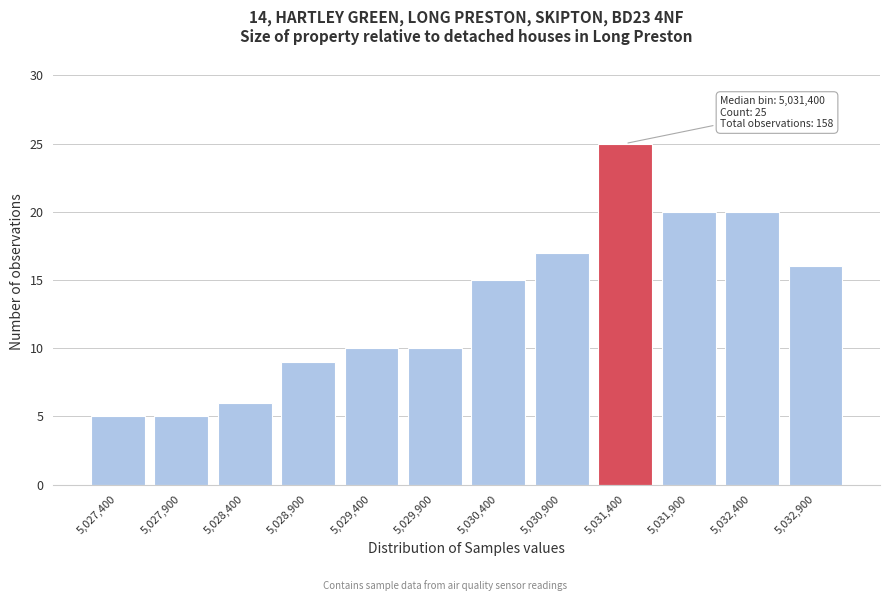

Reading left to right, transcribe all the data shown in this chart.

5	5	6	9	10	10	15	17	25	20	20	16